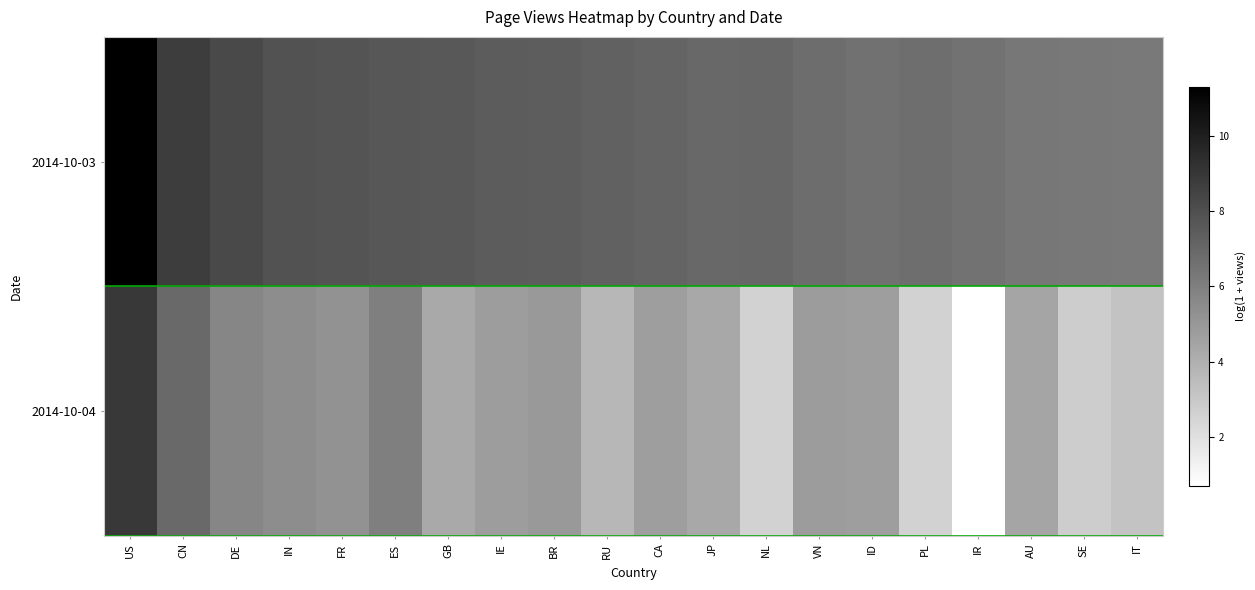

Reading right to left, list all the values displayed in this chart.

2014-10-03: IT=6.3	SE=6.3	AU=6.4	IR=6.5	PL=6.7	ID=6.6	VN=6.8	NL=7.0	JP=7.0	CA=7.2	RU=7.2	BR=7.4	IE=7.5	GB=7.6	ES=7.7	FR=7.8	IN=7.8	DE=8.3	CN=8.8	US=11.3
2014-10-04: IT=3.2	SE=2.8	AU=4.4	IR=0.7	PL=2.6	ID=4.7	VN=4.8	NL=2.6	JP=4.3	CA=4.7	RU=3.7	BR=4.9	IE=4.8	GB=4.3	ES=6.0	FR=5.2	IN=5.4	DE=5.7	CN=7.0	US=8.9